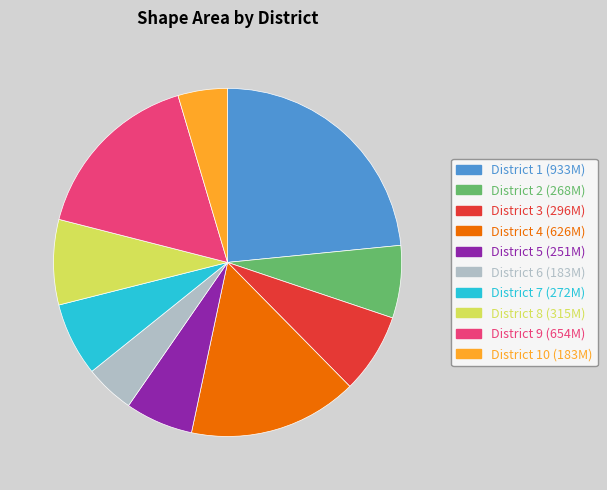

How many segments does this pie chart have?

10